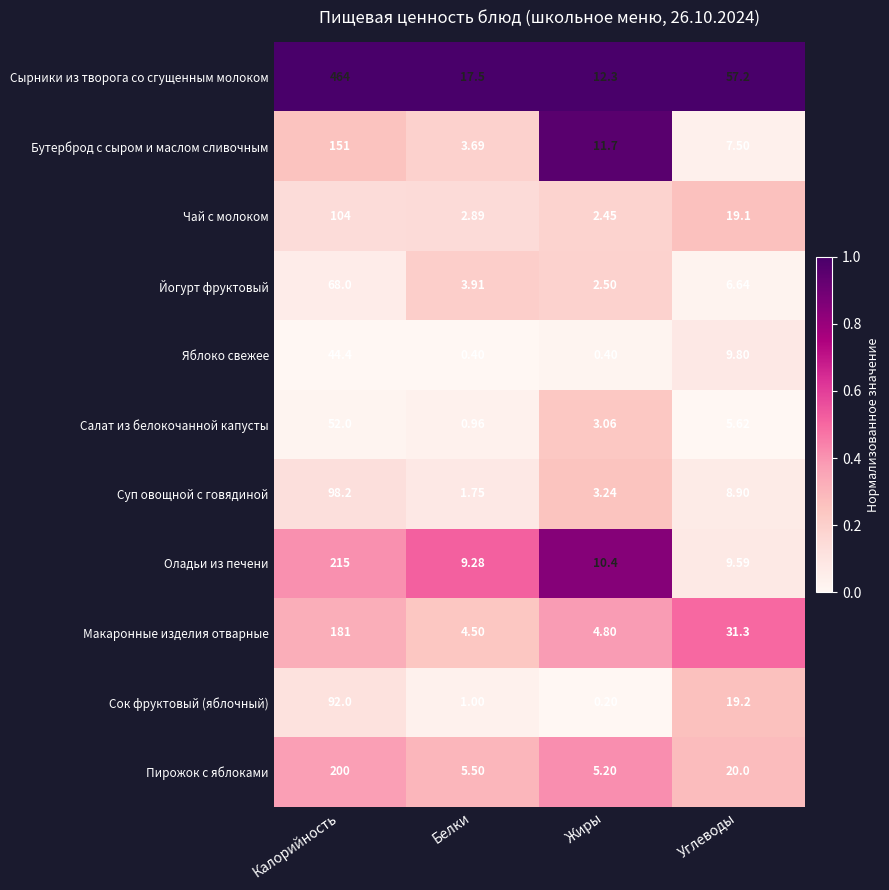

At Белки, list the series in order from largest to smallest.

Сырники из творога со сгущенным молоком, Оладьи из печени, Пирожок с яблоками, Макаронные изделия отварные, Йогурт фруктовый, Бутерброд с сыром и маслом сливочным, Чай с молоком, Суп овощной с говядиной, Сок фруктовый (яблочный), Салат из белокочанной капусты, Яблоко свежее